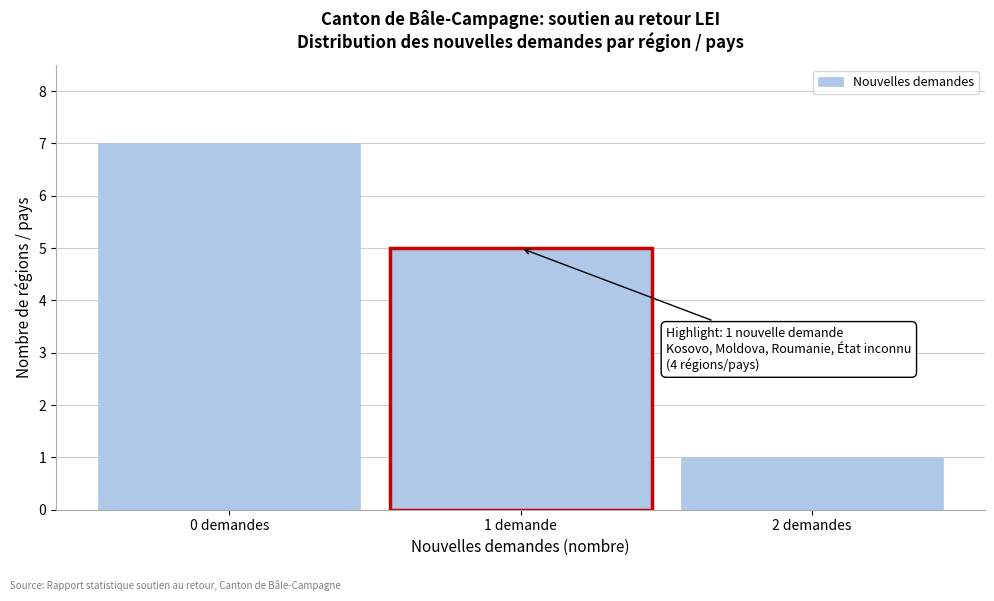

Reading left to right, extract all data points from this chart.

0 demandes=7	1 demande=5	2 demandes=1